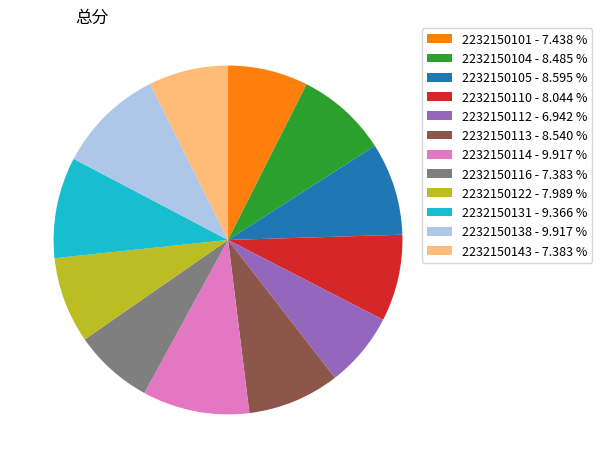

Which has a higher value, 2232150110 - 8.044 % or 2232150143 - 7.383 %?

2232150110 - 8.044 %